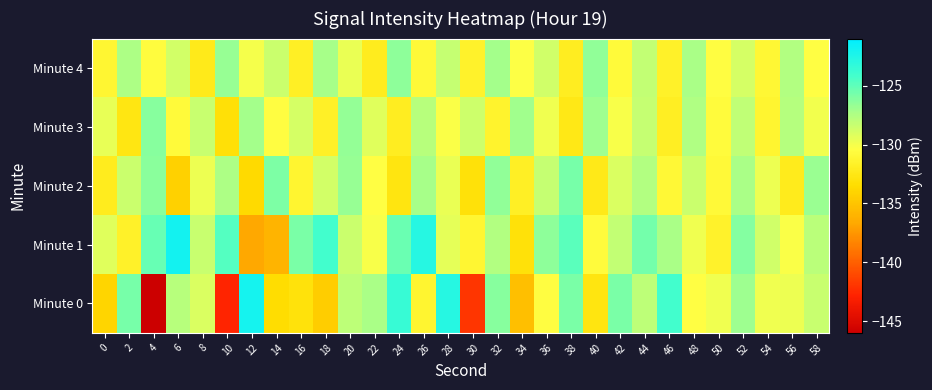

Between 6 and 40, which series saw the biggest shift?

Minute 1